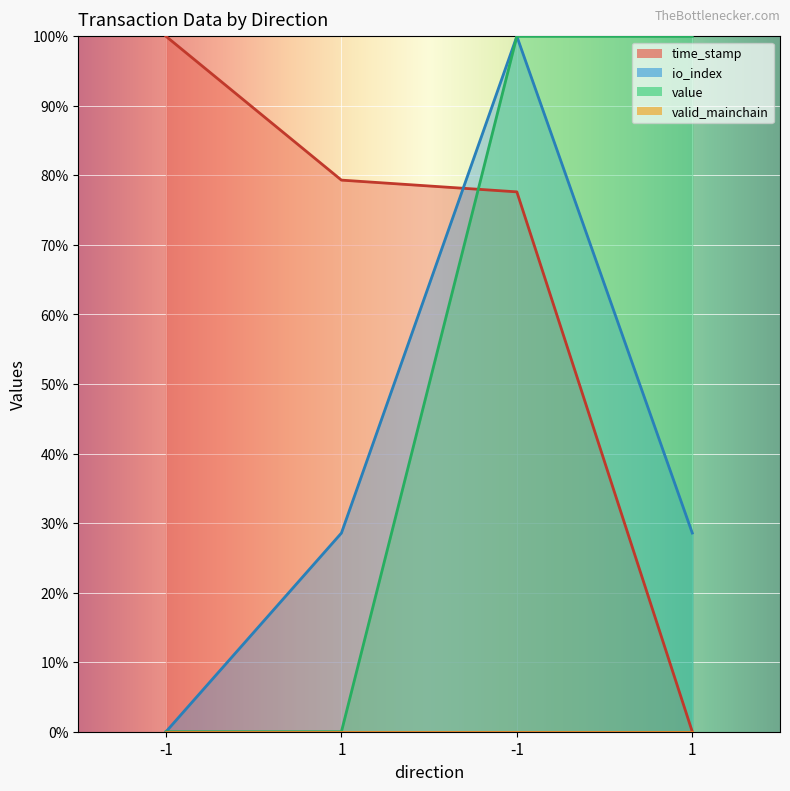

Reading right to left, list all the values displayed in this chart.

time_stamp: 0.0	77.6	79.3	100.0
io_index: 28.6	100.0	28.6	0.0
value: 100.0	100.0	0.0	0.0